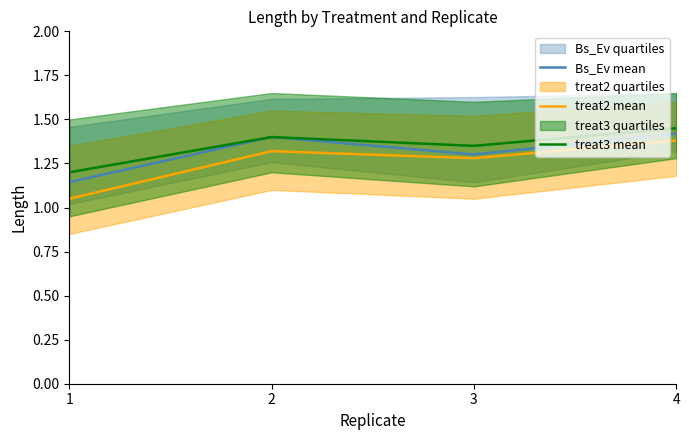

Reading left to right, transcribe all the data shown in this chart.

Bs_Ev mean: 1.1	1.4	1.3	1.4
treat2 mean: 1.1	1.3	1.3	1.4
treat3 mean: 1.2	1.4	1.4	1.4